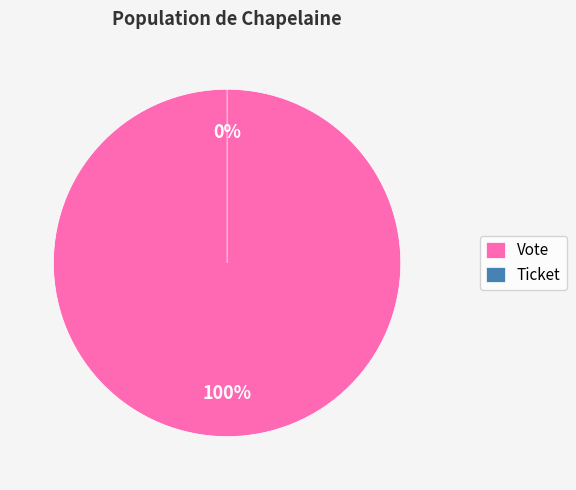

Which has a higher value, Ticket or Vote?

Vote